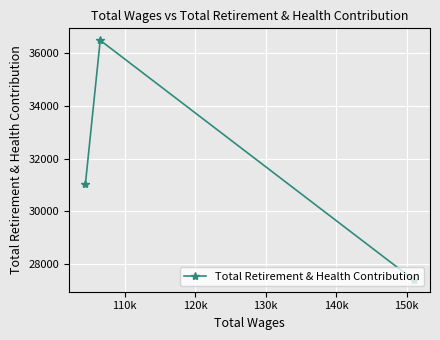

What is the value of the 3rd point from the left?

27391